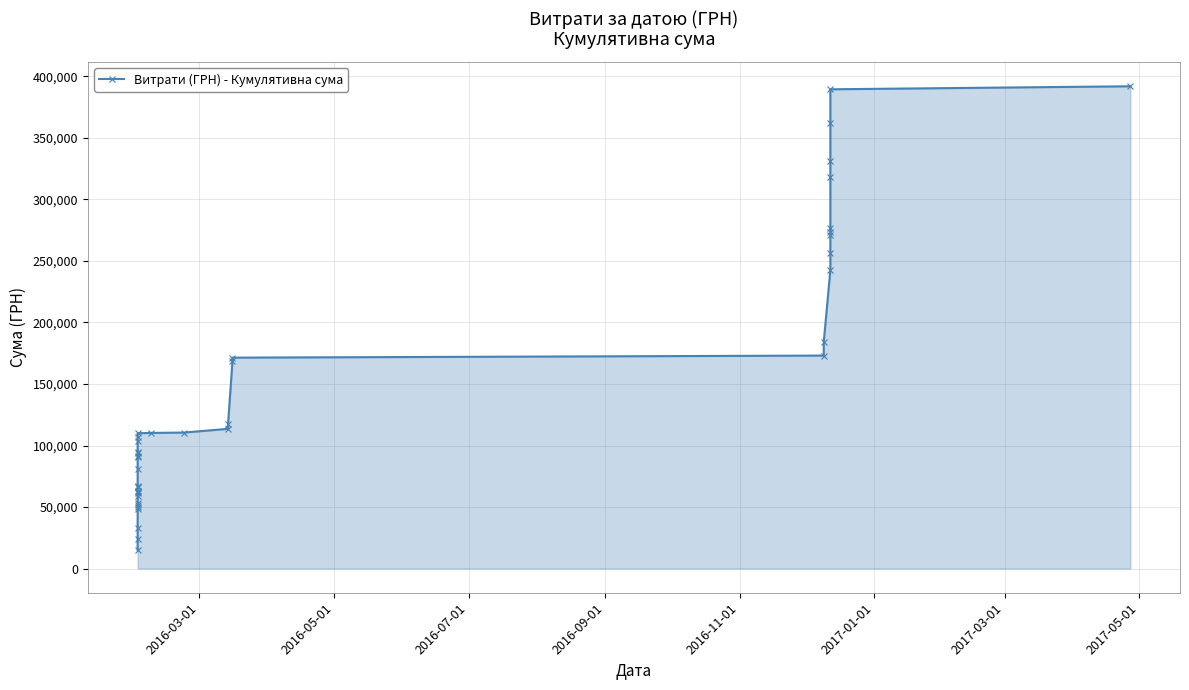

What is the minimum value shown in the chart?

15014.8